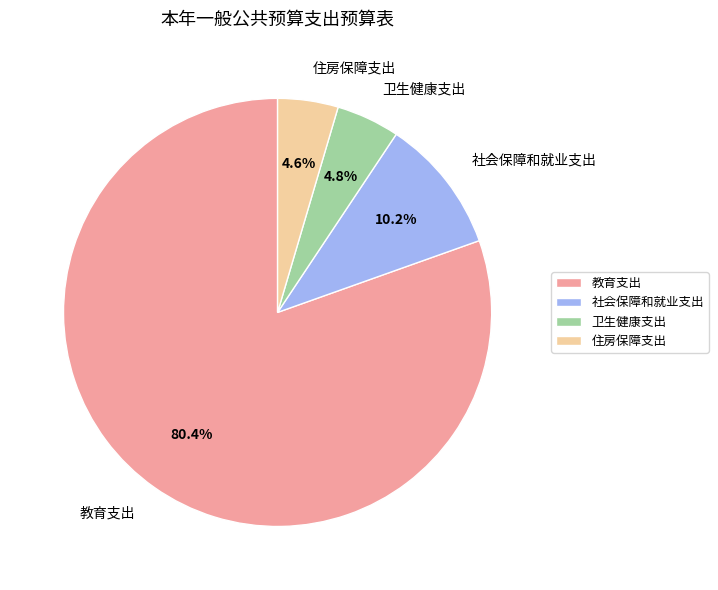

How many segments does this pie chart have?

4